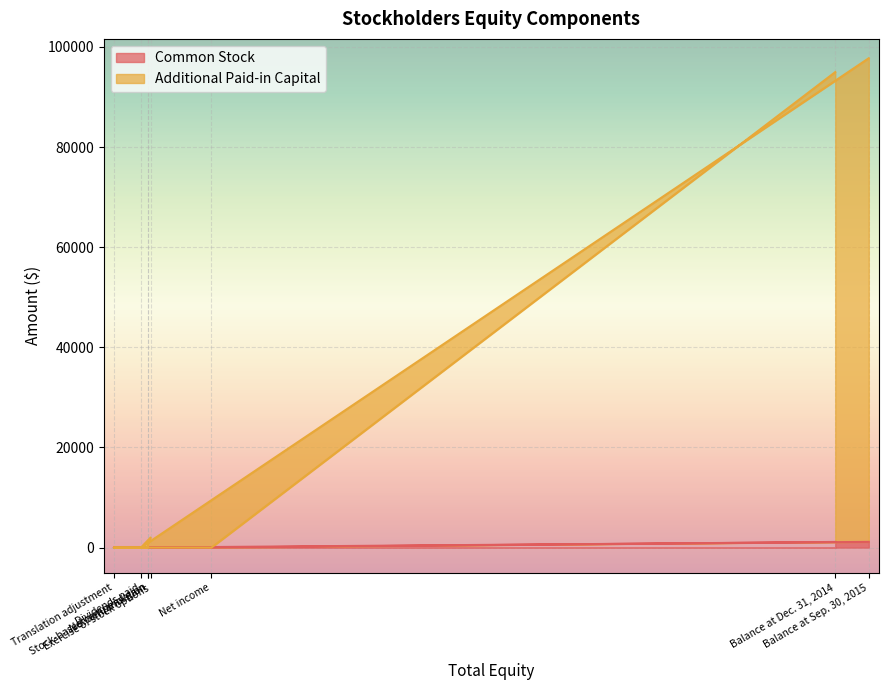

True or false: Additional Paid-in Capital has a value of 127503 at Balance at Dec. 31, 2014.

False